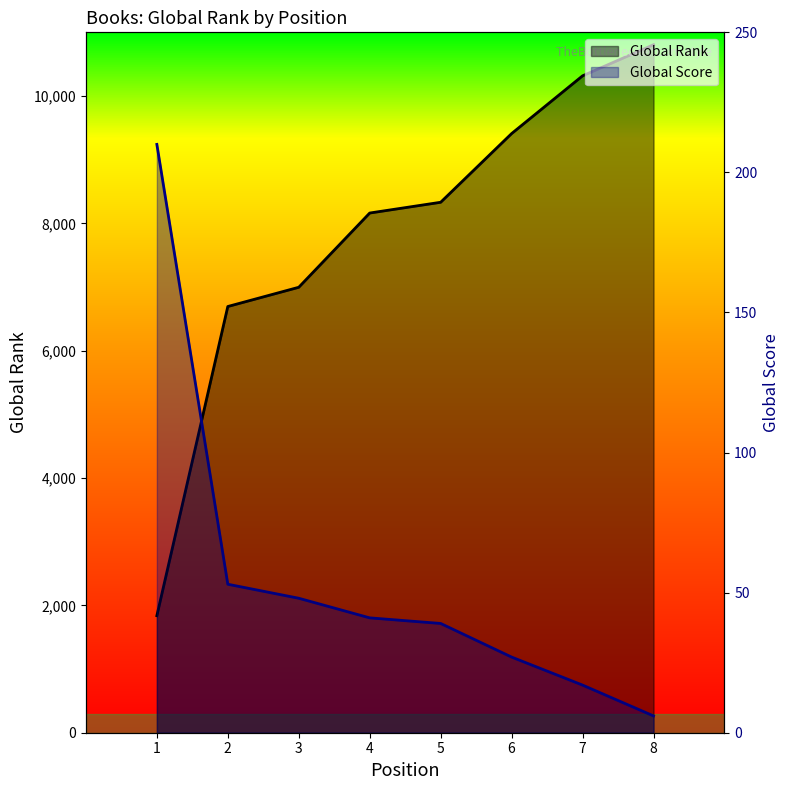

Where does the Global Rank series first go above 8331?

6